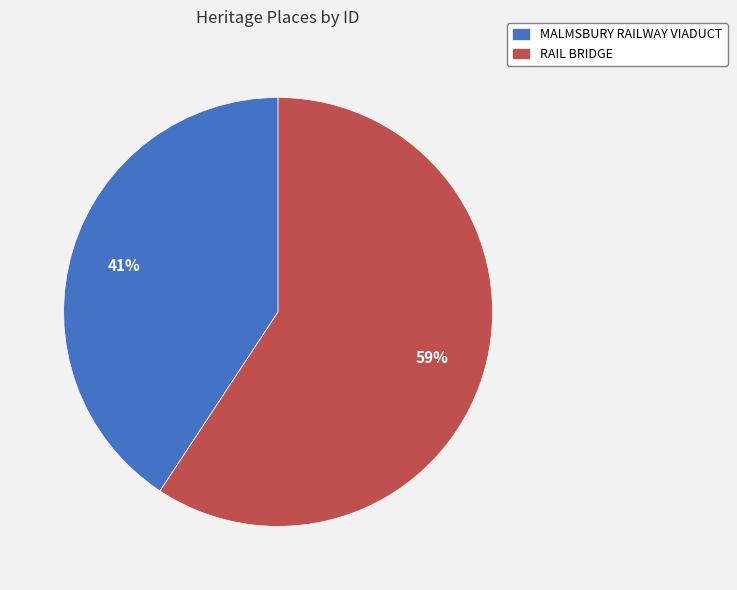

Between MALMSBURY RAILWAY VIADUCT and RAIL BRIDGE, which is larger?

RAIL BRIDGE